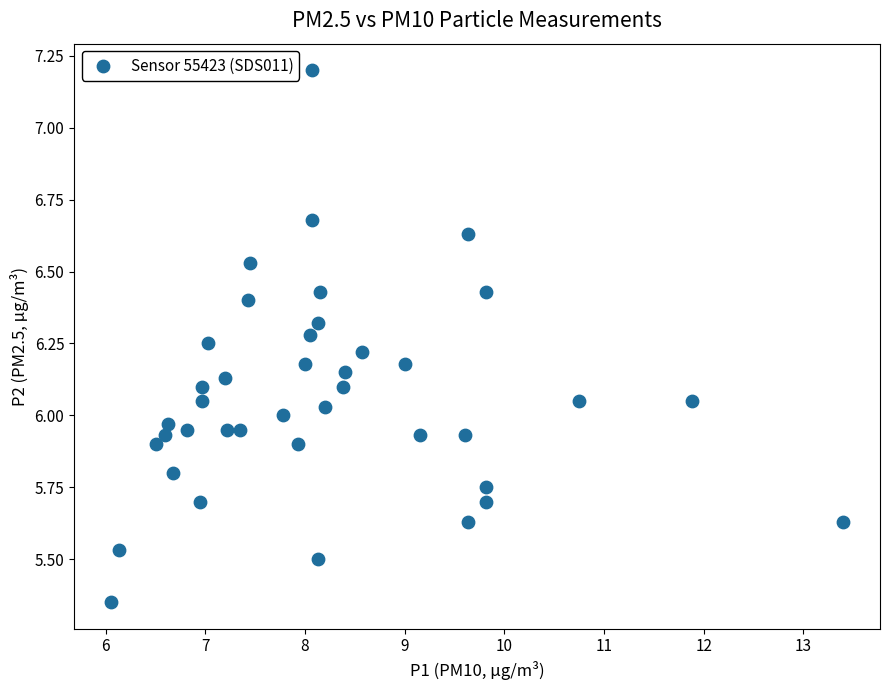

What is the range of X values (max minus min)?

7.4